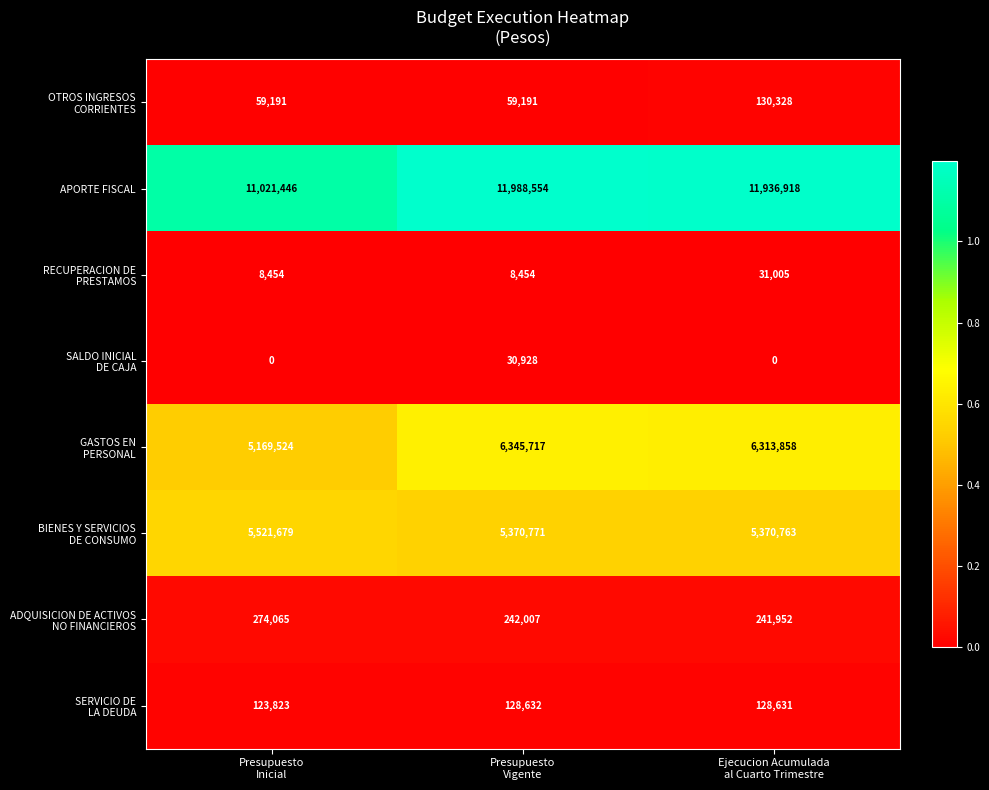

What is the maximum value shown in the chart?

11988554